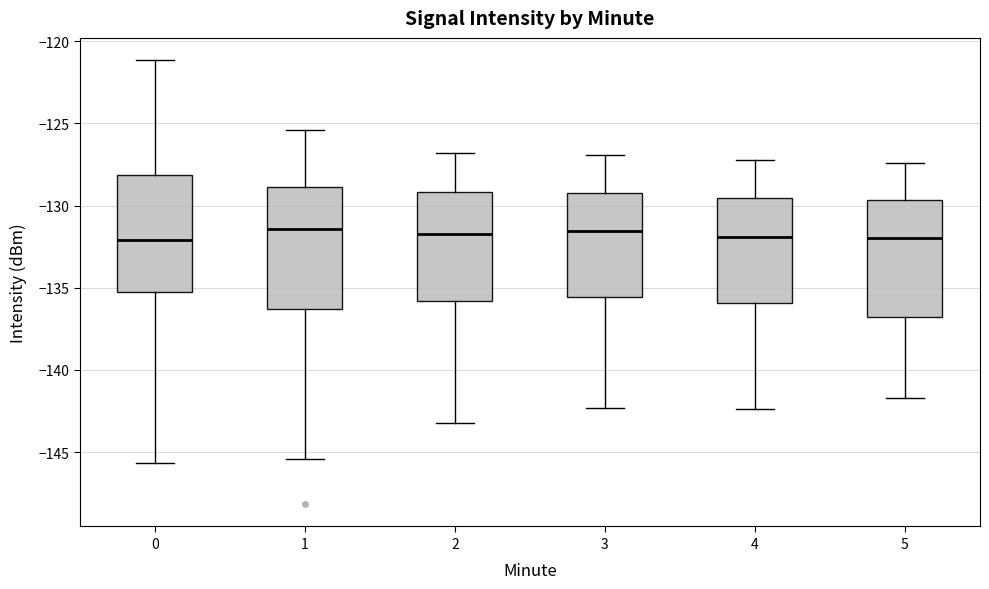

Reading left to right, read every box against the y-axis: the position of its median line, the range the box covers, and the ends of its whiskers. The values are not printed on the chart, so give them approximately, as read against the axis.

0: median -132.0, box -135.0 to -128.0, whiskers -145.5 to -121.0
1: median -131.5, box -136.5 to -129.0, whiskers -145.5 to -125.5
2: median -131.5, box -136.0 to -129.0, whiskers -143.0 to -127.0
3: median -131.5, box -135.5 to -129.0, whiskers -142.5 to -127.0
4: median -132.0, box -136.0 to -129.5, whiskers -142.5 to -127.0
5: median -132.0, box -137.0 to -129.5, whiskers -141.5 to -127.5